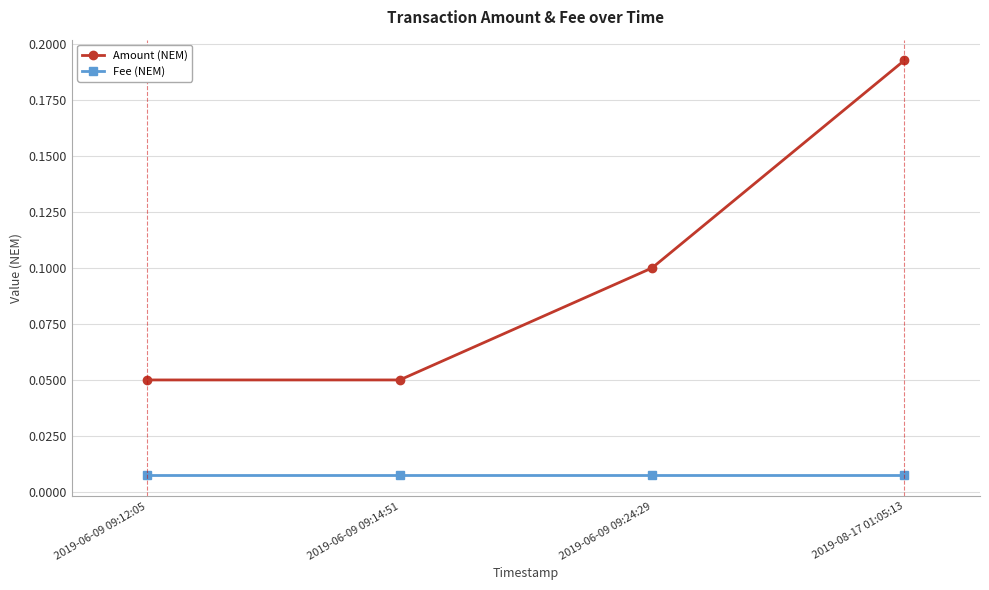

Rank the series by their average value, from highest to lowest.

Amount (NEM), Fee (NEM)